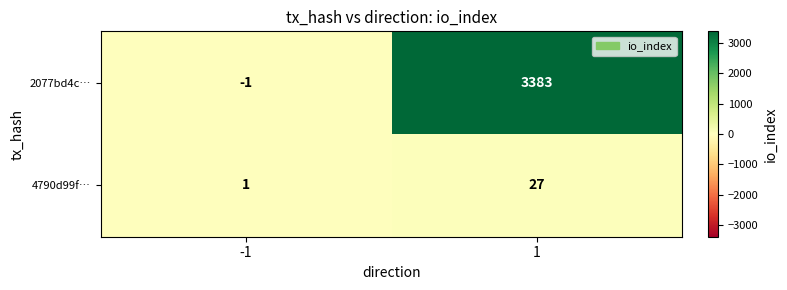

Which series has the largest total across all categories?

2077bd4c…